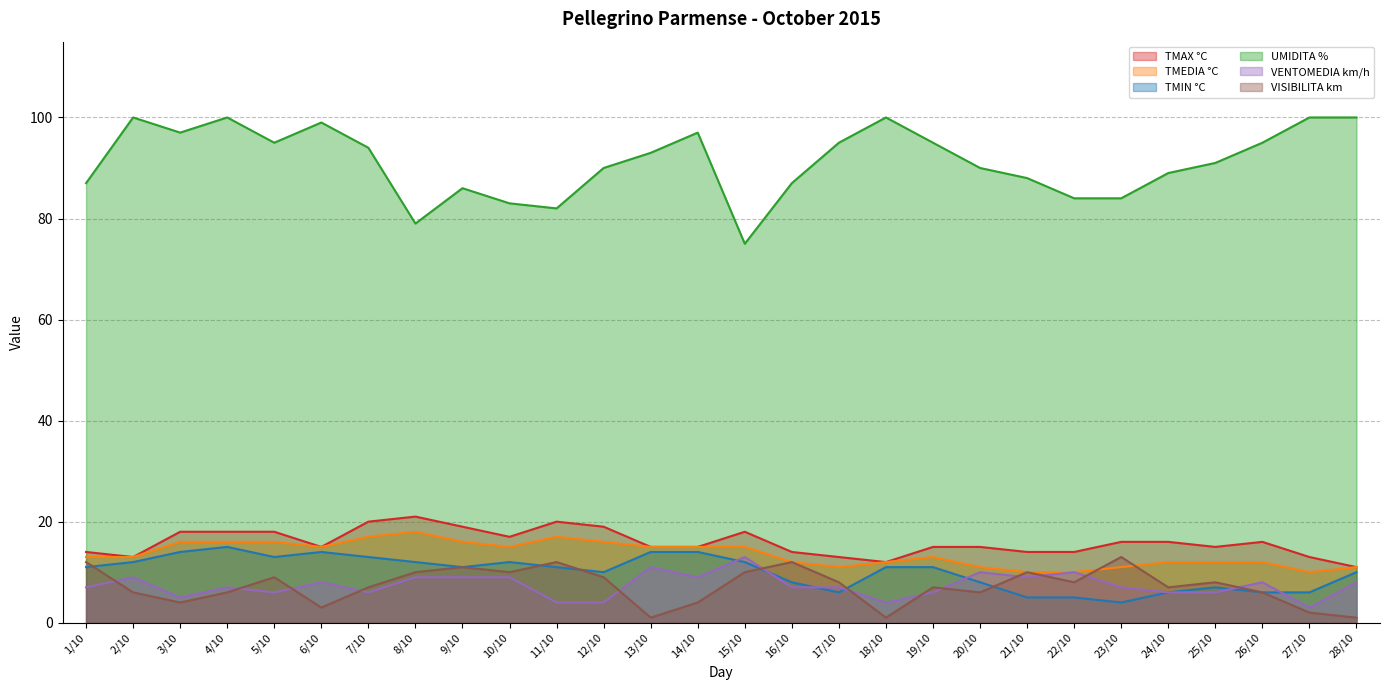

True or false: UMIDITA % and TMEDIA °C cross at least once.

False